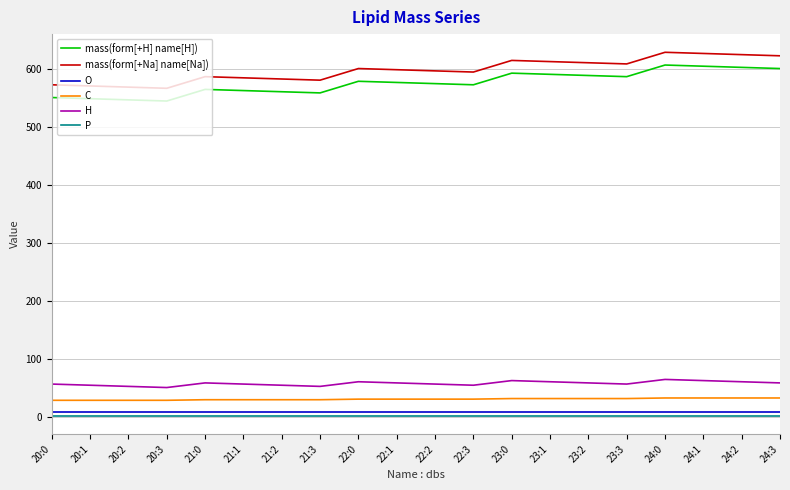

At how many categories does at least one series exceed 333?

20